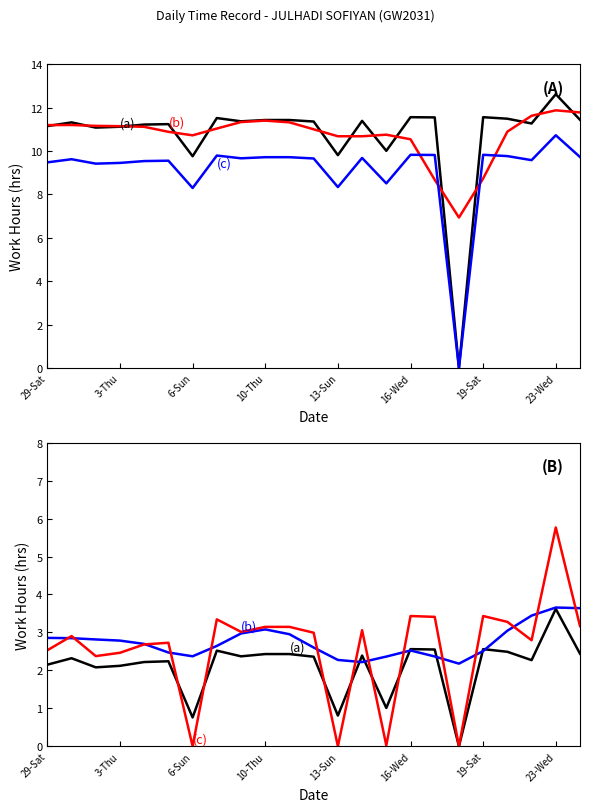

Is this an area chart (filled region under the line)?

No